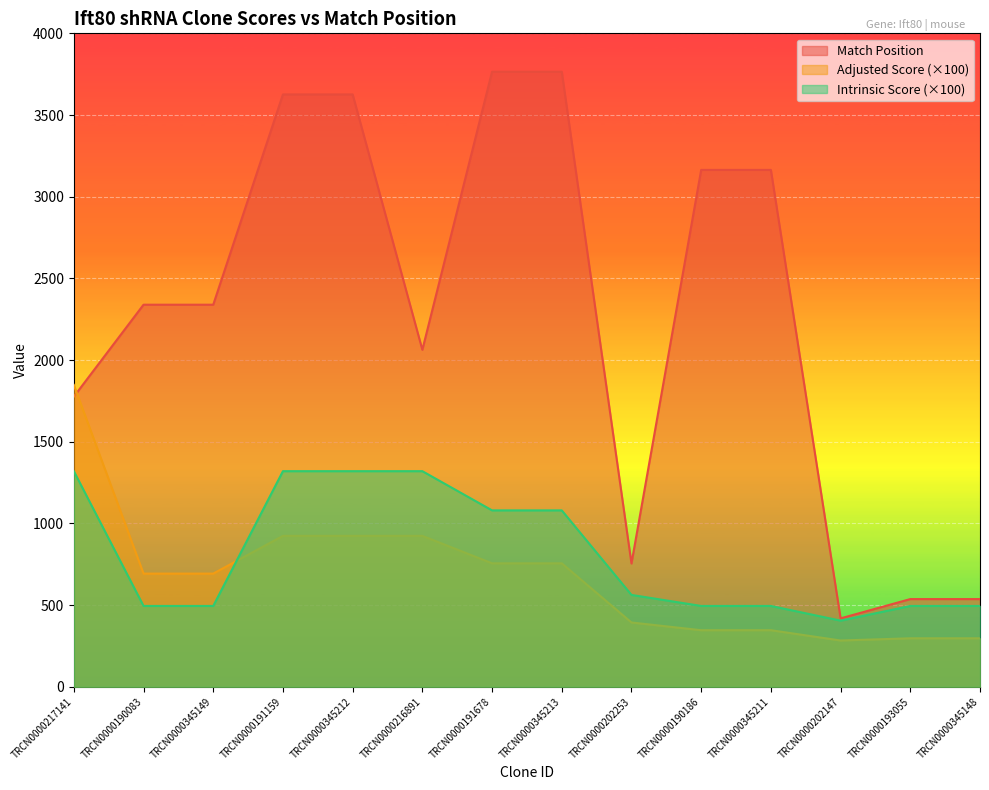

Between TRCN0000217141 and TRCN0000193055, which series saw the biggest shift?

Adjusted Score (×100)